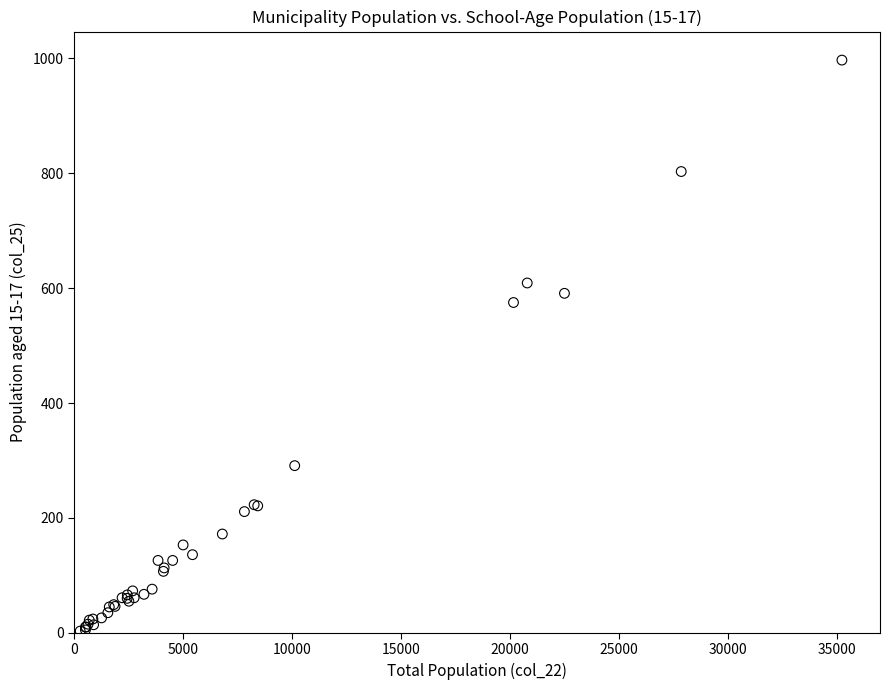

What Y value in the scatter plot is closest to 500?

575